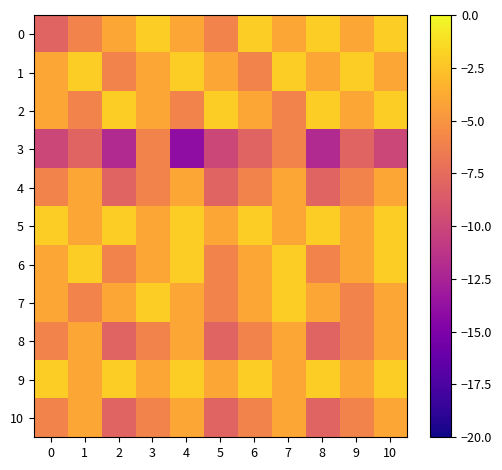

Reading right to left, extract all data points from this chart.

0: 10=-2	9=-4	8=-2	7=-4	6=-2	5=-6	4=-4	3=-2	2=-4	1=-6	0=-8
1: 10=-4	9=-2	8=-4	7=-2	6=-6	5=-4	4=-2	3=-4	2=-6	1=-2	0=-4
2: 10=-2	9=-4	8=-2	7=-6	6=-4	5=-2	4=-6	3=-4	2=-2	1=-6	0=-4
3: 10=-10	9=-8	8=-12	7=-6	6=-8	5=-10	4=-14	3=-6	2=-12	1=-8	0=-10
4: 10=-4	9=-6	8=-8	7=-4	6=-6	5=-8	4=-4	3=-6	2=-8	1=-4	0=-6
5: 10=-2	9=-4	8=-2	7=-4	6=-2	5=-4	4=-2	3=-4	2=-2	1=-4	0=-2
6: 10=-2	9=-4	8=-6	7=-2	6=-4	5=-6	4=-2	3=-4	2=-6	1=-2	0=-4
7: 10=-4	9=-6	8=-4	7=-2	6=-4	5=-6	4=-4	3=-2	2=-4	1=-6	0=-4
8: 10=-4	9=-6	8=-8	7=-4	6=-6	5=-8	4=-4	3=-6	2=-8	1=-4	0=-6
9: 10=-2	9=-4	8=-2	7=-4	6=-2	5=-4	4=-2	3=-4	2=-2	1=-4	0=-2
10: 10=-4	9=-6	8=-8	7=-4	6=-6	5=-8	4=-4	3=-6	2=-8	1=-4	0=-6